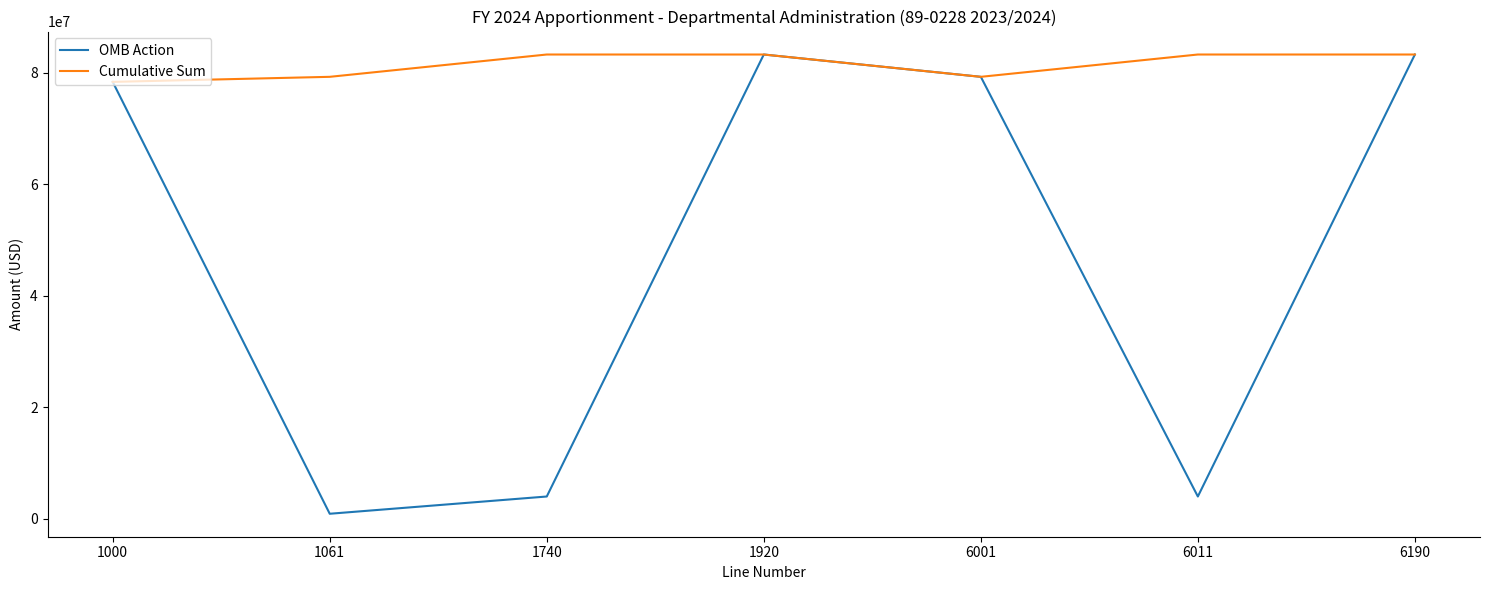

True or false: Cumulative Sum has a value of 19749365 at 6001.

False